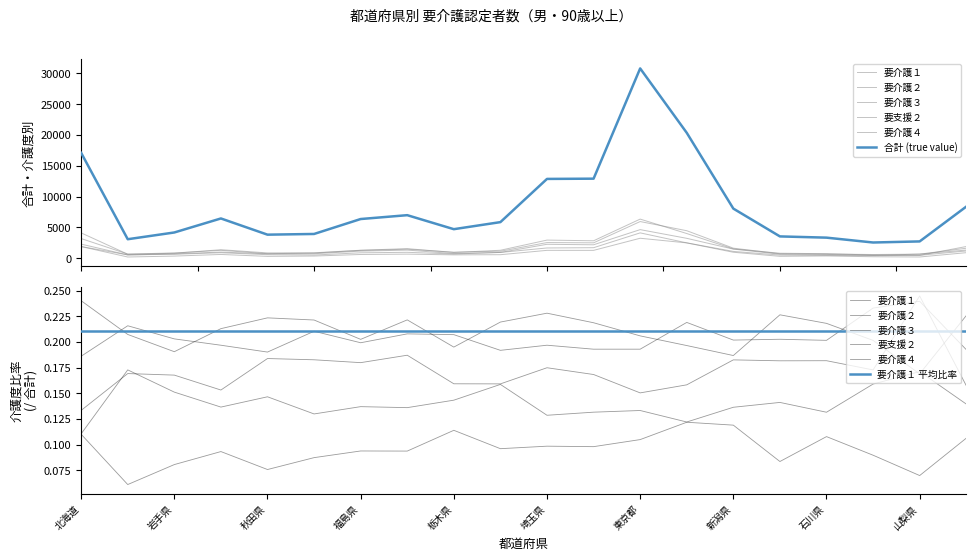

Does the chart display data point markers on the line(s)?

No